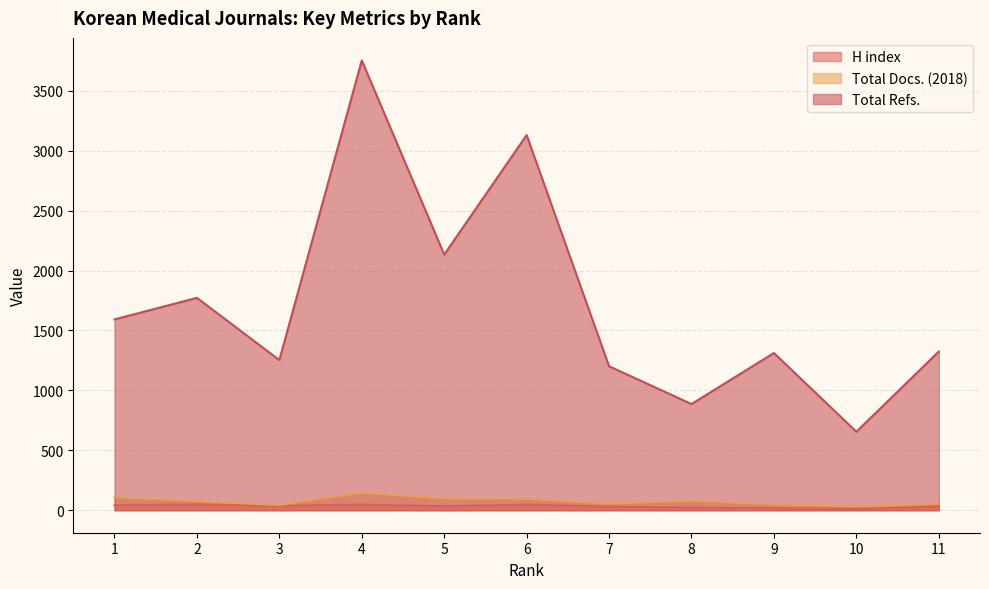

What is the average value of the Total Docs. (2018) series?

76